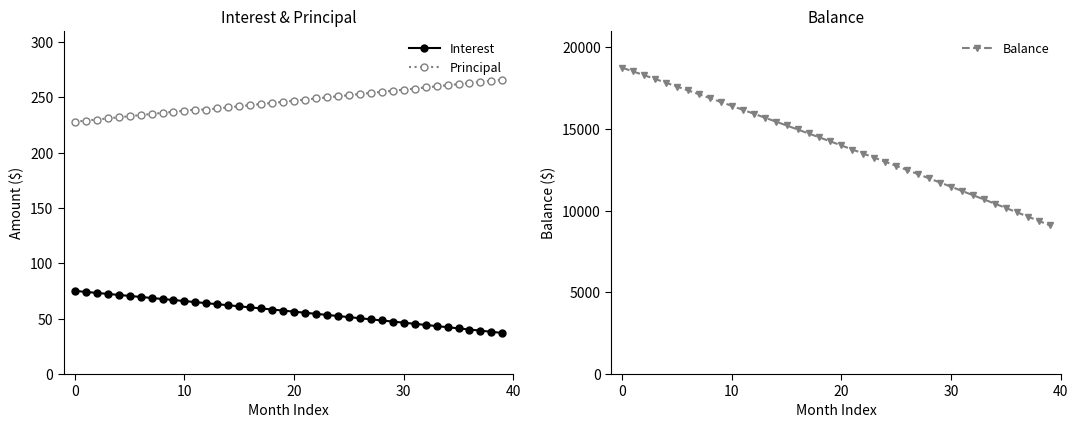

At which label does Balance first exceed 14239?

0